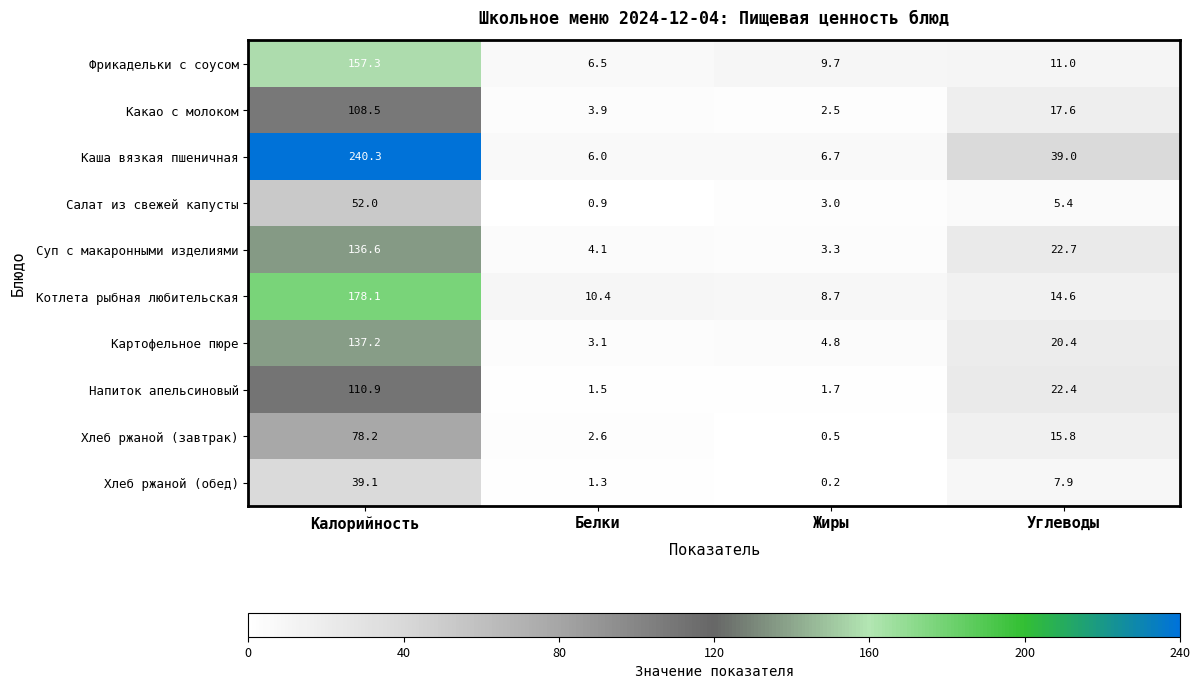

At which label is Каша вязкая пшеничная closest to 123?

Углеводы